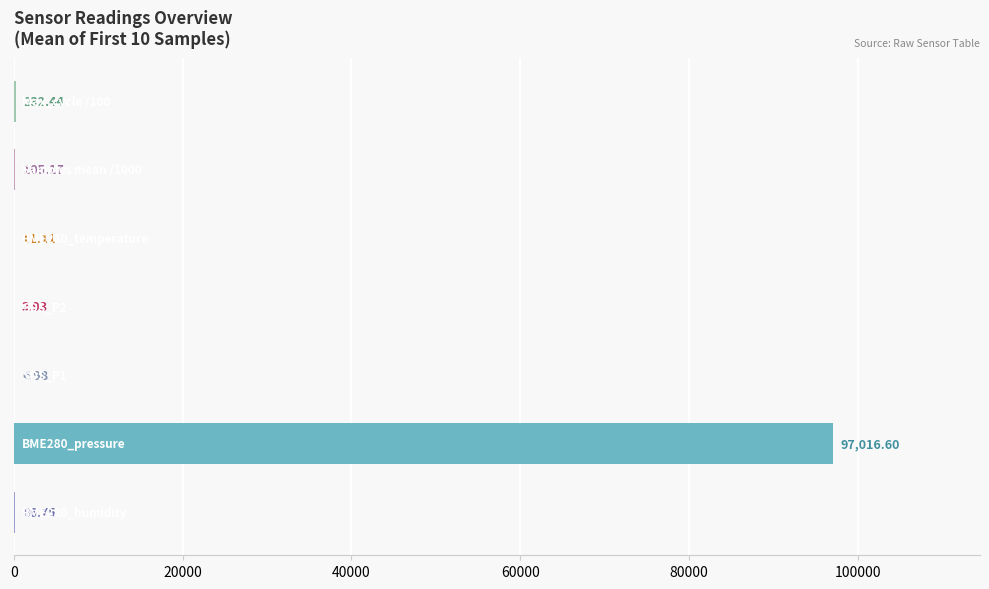

What is the sum of all values?

97463.0